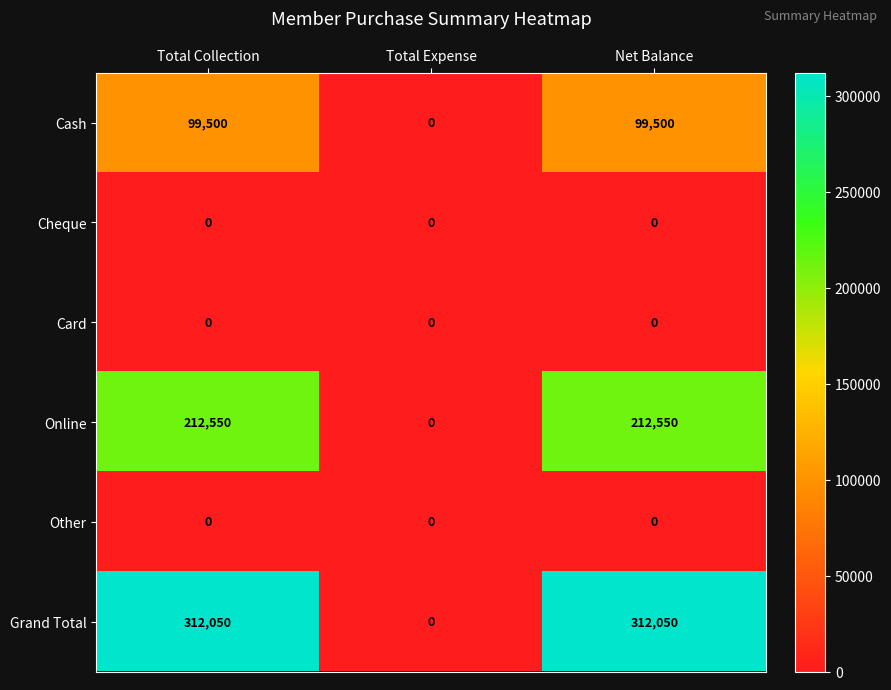

Reading left to right, extract all data points from this chart.

Cash: 99500	0	99500
Cheque: 0	0	0
Card: 0	0	0
Online: 212550	0	212550
Other: 0	0	0
Grand Total: 312050	0	312050